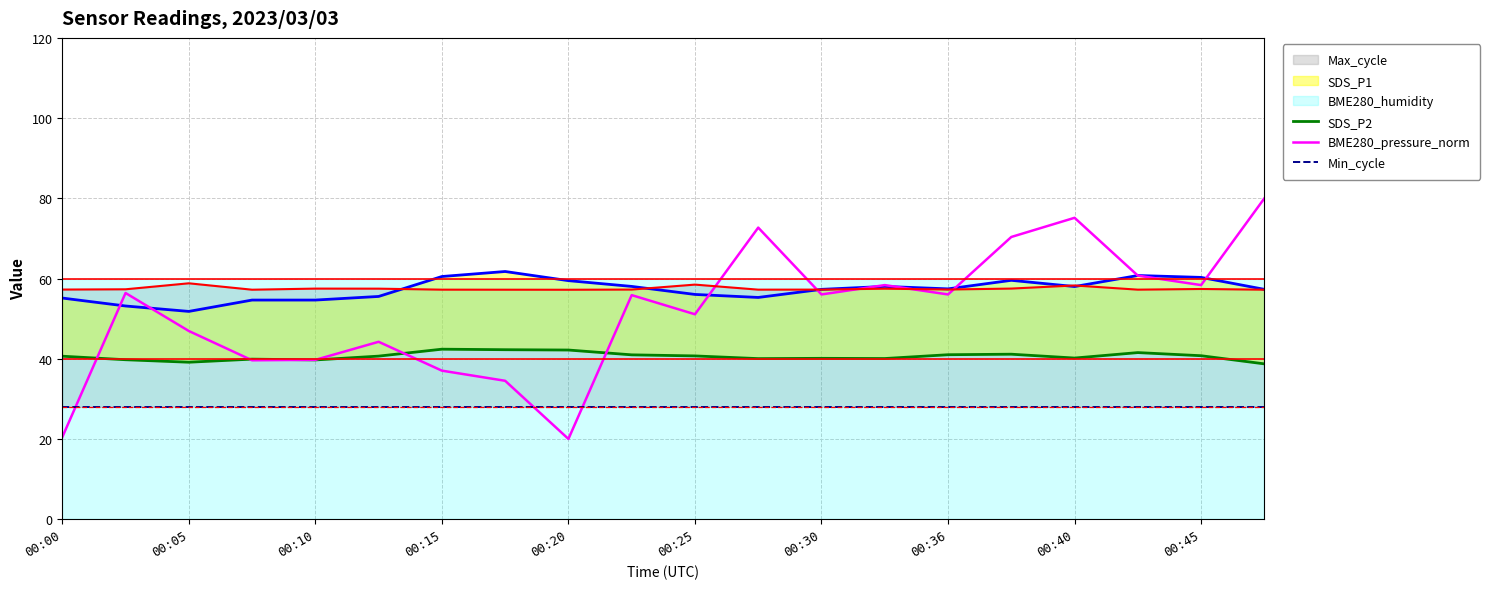

True or false: BME280_pressure_norm has a value of 56.0 at 00:30.

True